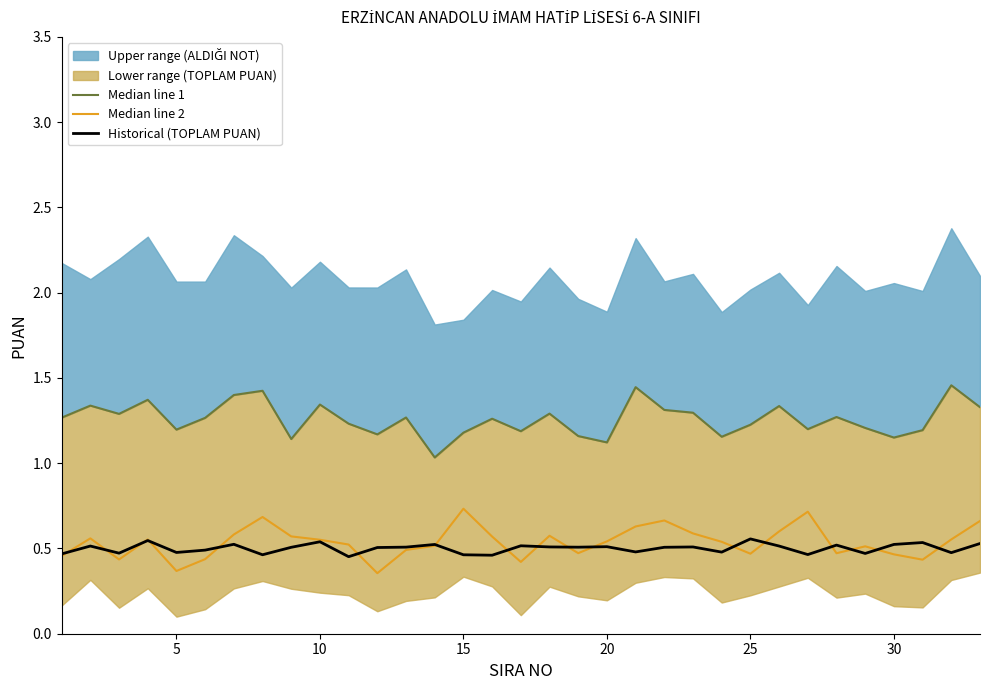

Reading right to left, list all the values displayed in this chart.

Median line 1: 1.3	1.5	1.2	1.2	1.2	1.3	1.2	1.3	1.2	1.2	1.3	1.3	1.4	1.1	1.2	1.3	1.2	1.3	1.2	1.0	1.3	1.2	1.2	1.3	1.1	1.4	1.4	1.3	1.2	1.4	1.3	1.3	1.3
Median line 2: 0.7	0.6	0.4	0.5	0.5	0.5	0.7	0.6	0.5	0.5	0.6	0.7	0.6	0.5	0.5	0.6	0.4	0.6	0.7	0.5	0.5	0.4	0.5	0.6	0.6	0.7	0.6	0.4	0.4	0.6	0.4	0.6	0.5
Historical (TOPLAM PUAN): 0.5	0.5	0.5	0.5	0.5	0.5	0.5	0.5	0.6	0.5	0.5	0.5	0.5	0.5	0.5	0.5	0.5	0.5	0.5	0.5	0.5	0.5	0.5	0.5	0.5	0.5	0.5	0.5	0.5	0.5	0.5	0.5	0.5